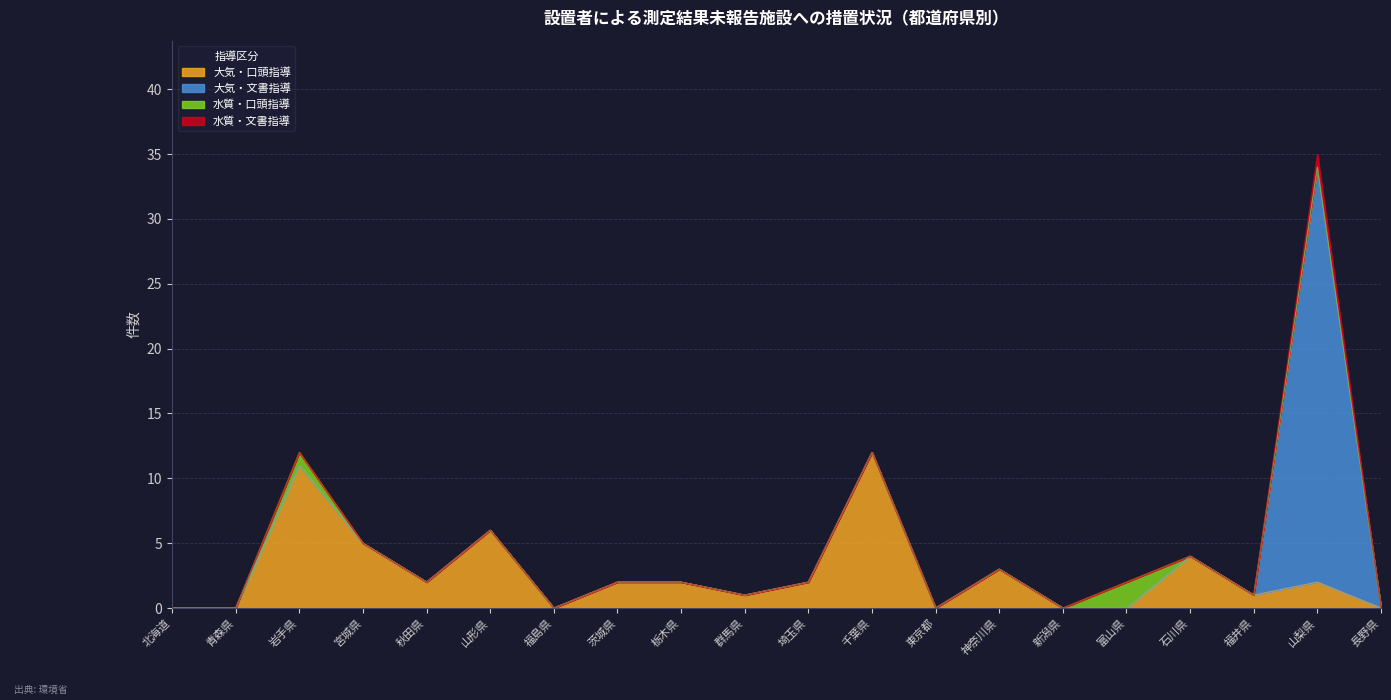

How many interior local peaks does the 大気・口頭指導 series have?

6